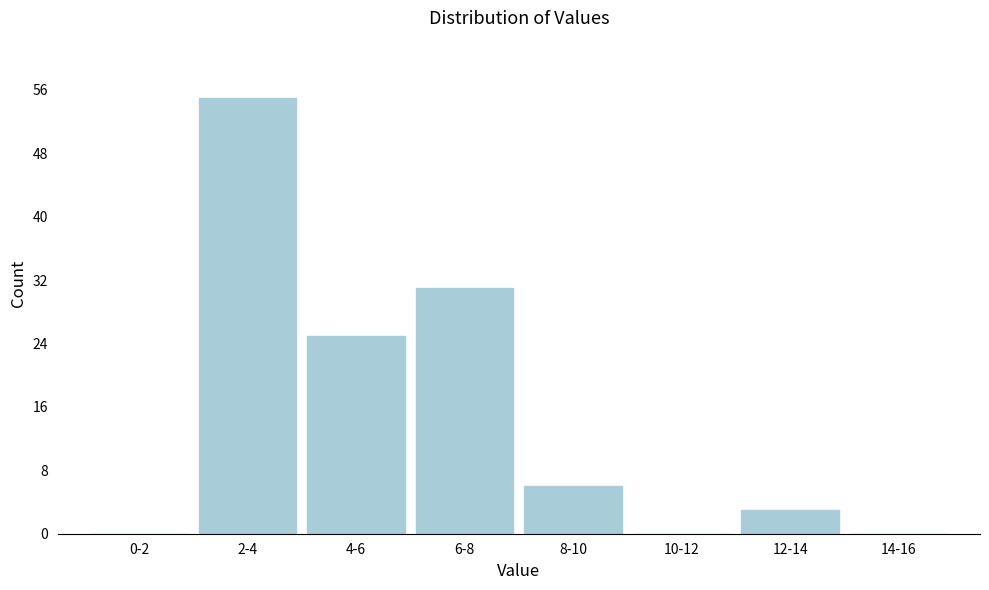

Reading left to right, list all the values displayed in this chart.

0-2=0	2-4=55	4-6=25	6-8=31	8-10=6	10-12=0	12-14=3	14-16=0